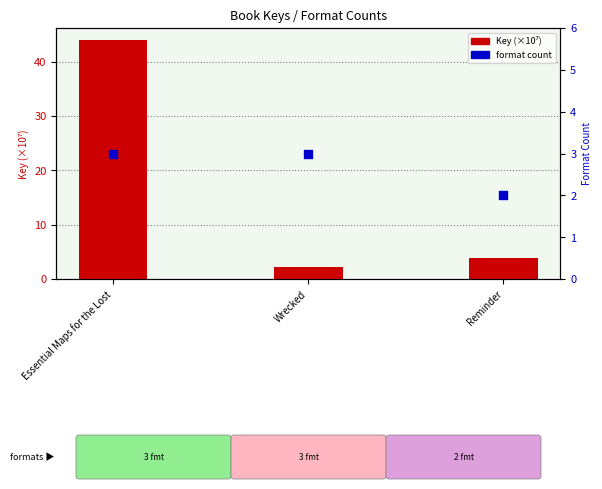

What are all the series names shown in the legend?

Key (×10⁷), format count